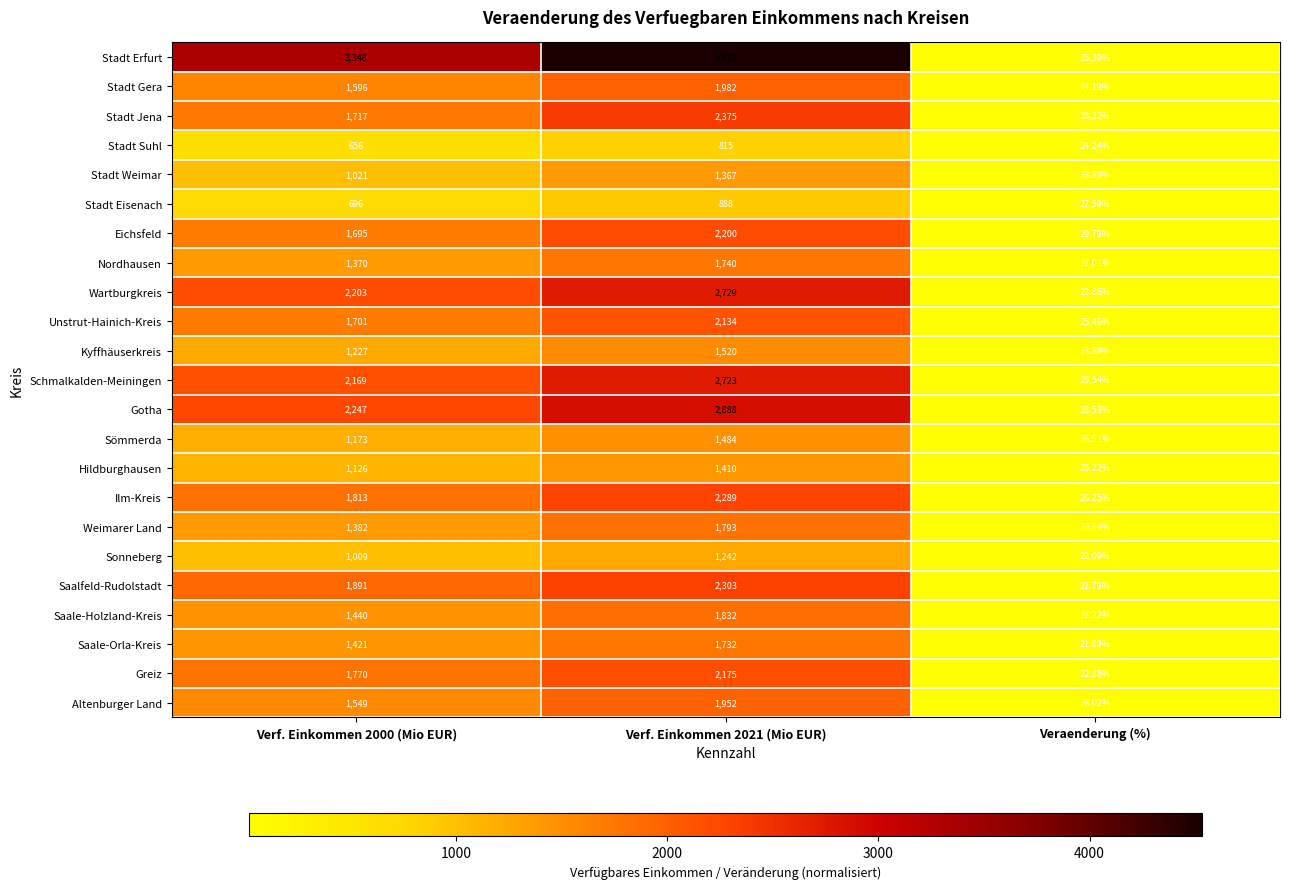

How many distinct data groups are displayed?

23